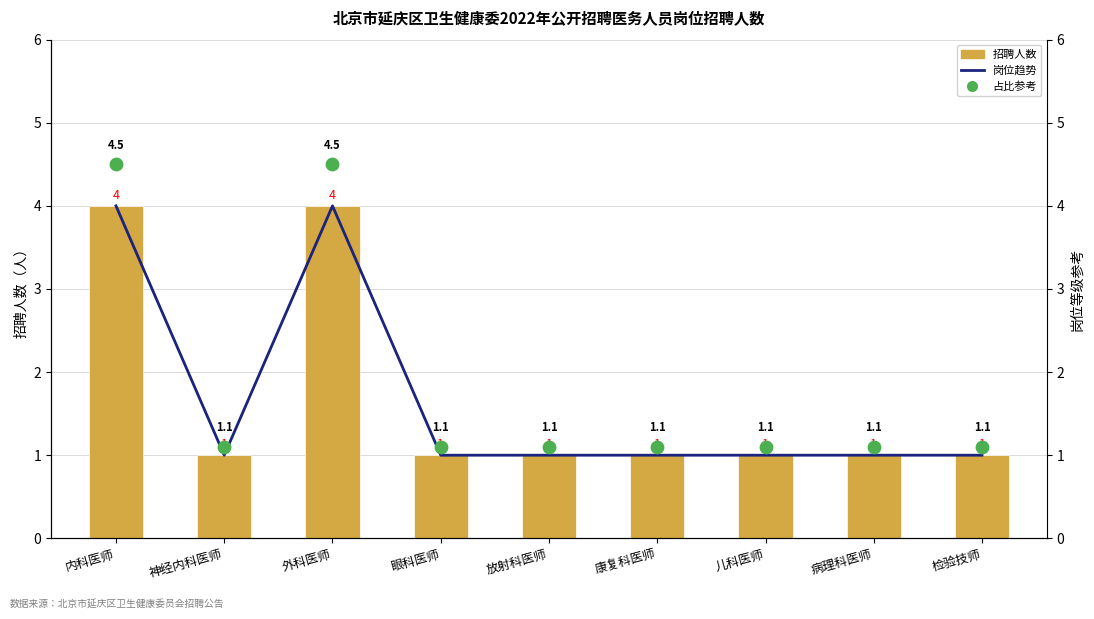

Which series has the largest total across all categories?

占比参考